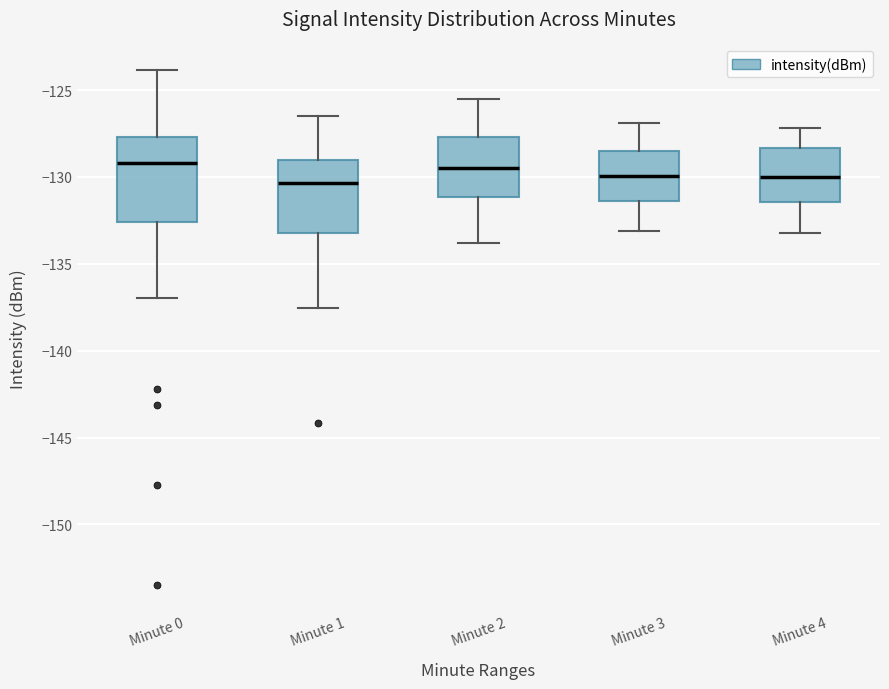

Reading left to right, transcribe this box plot: for each box, give where its median line is, the range the box spans, and where its two whiskers end, as read against the y-axis. The values are not printed on the chart, so give them approximately, as read against the axis.

Minute 0: median -129.0, box -132.5 to -127.5, whiskers -137.0 to -124.0
Minute 1: median -130.5, box -133.0 to -129.0, whiskers -137.5 to -126.5
Minute 2: median -129.5, box -131.0 to -127.5, whiskers -134.0 to -125.5
Minute 3: median -130.0, box -131.5 to -128.5, whiskers -133.0 to -127.0
Minute 4: median -130.0, box -131.5 to -128.5, whiskers -133.0 to -127.0